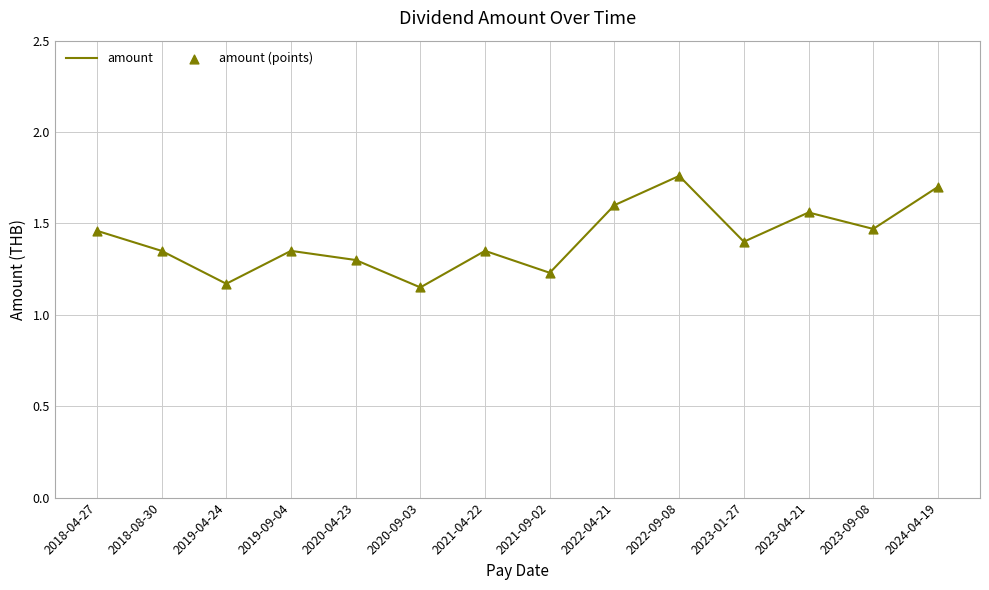

Approximately how many times larger is the value at 2023-01-27 compared to 2019-09-04?

1.0